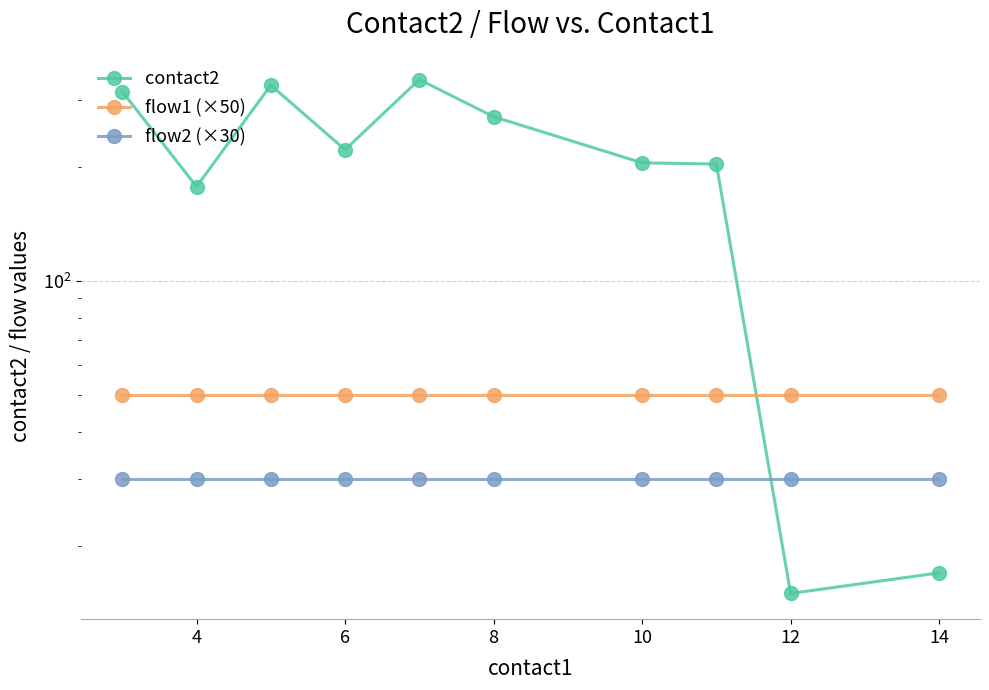

Is this an area chart (filled region under the line)?

No